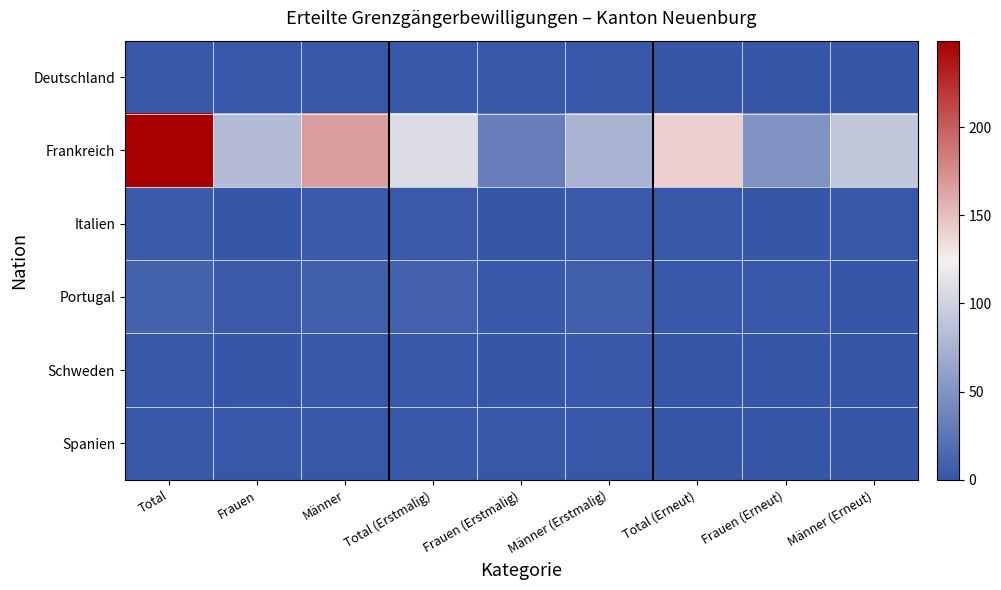

How many data points does each series have?

9